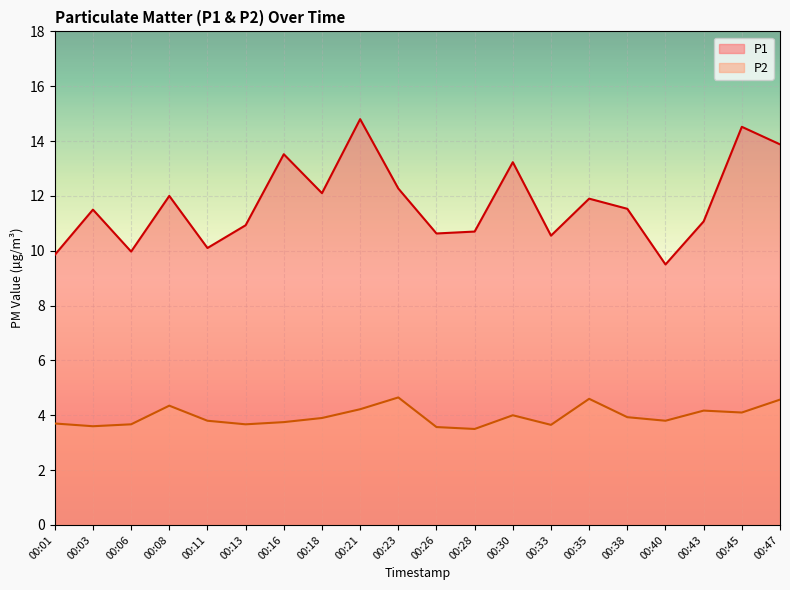

What is the sum of the P1 values at 00:45 and 00:06?

24.5